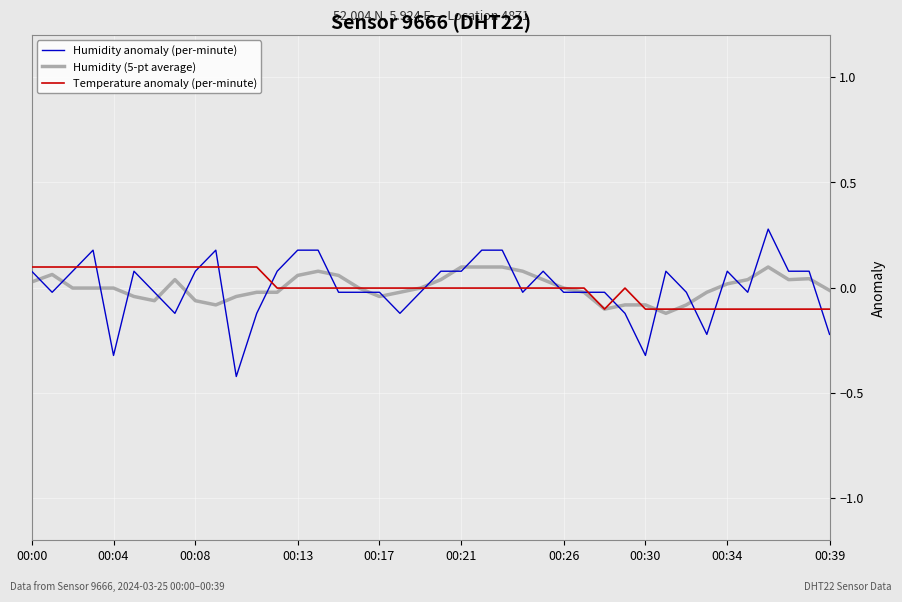

What is the greatest value displayed?

0.3